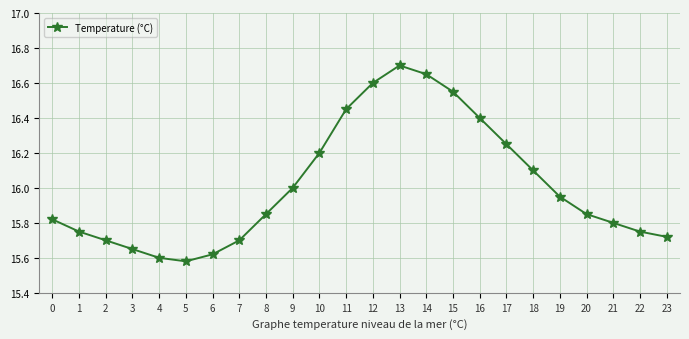

What is the difference between the values at 7 and 10?

0.5